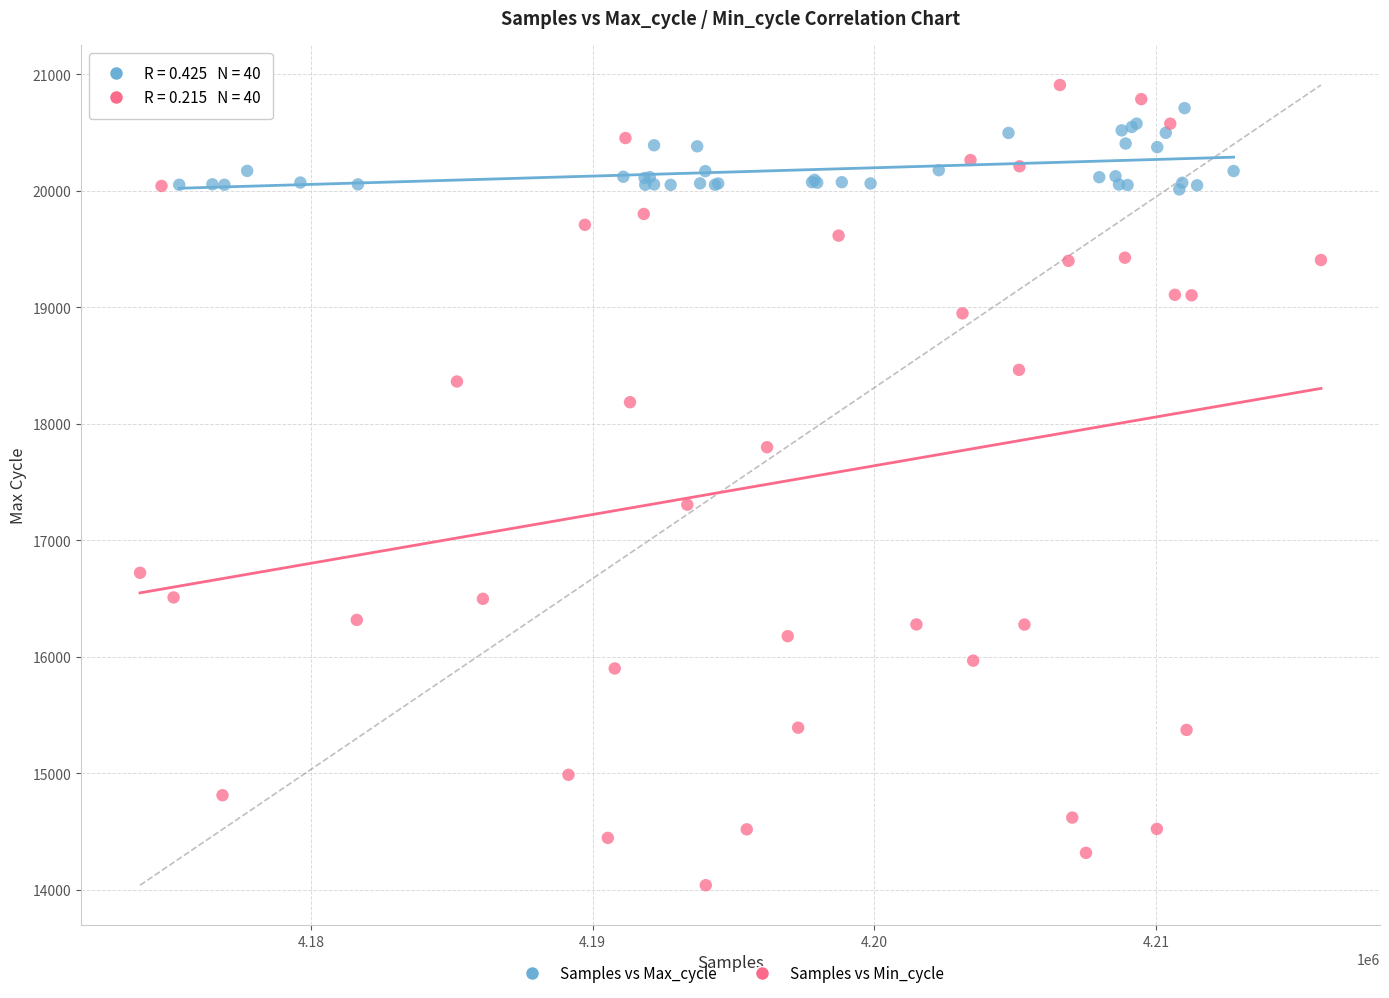

What are all the series names shown in the legend?

Samples vs Max_cycle, Samples vs Min_cycle